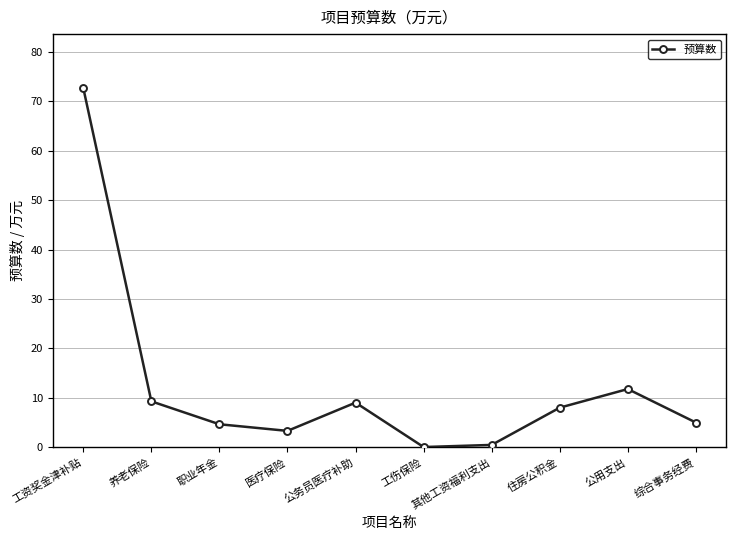

What position from the right is 公用支出?

2